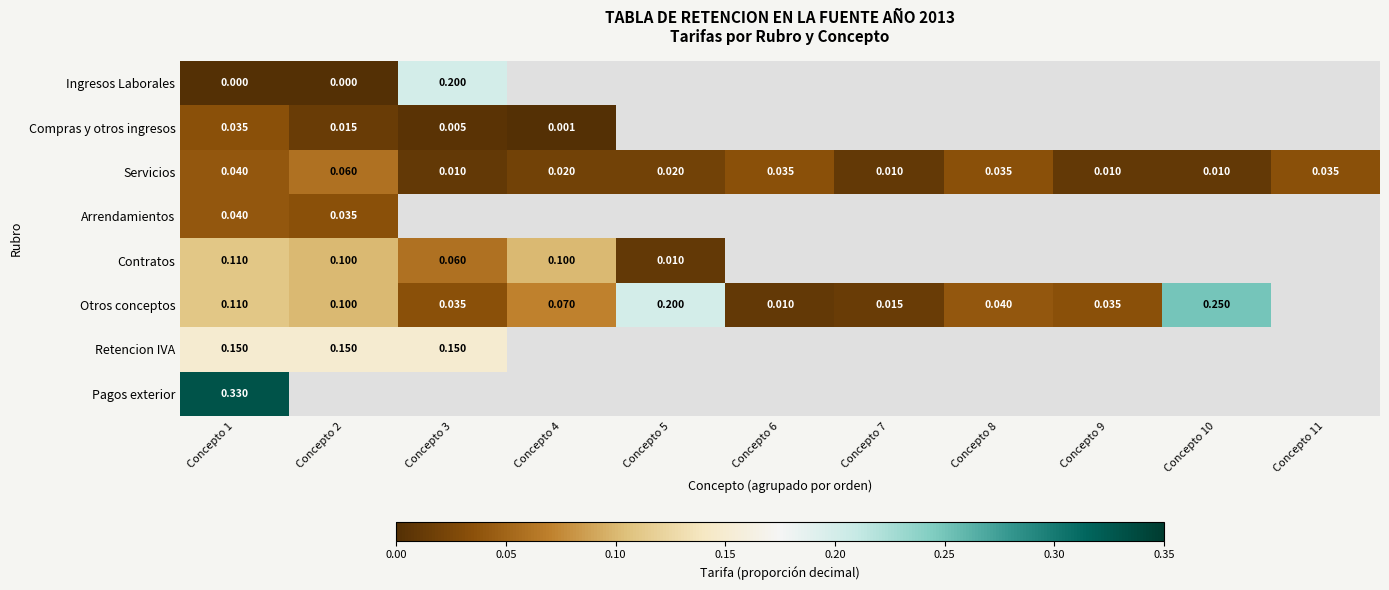

At which label does Compras y otros ingresos reach its peak?

Concepto 1